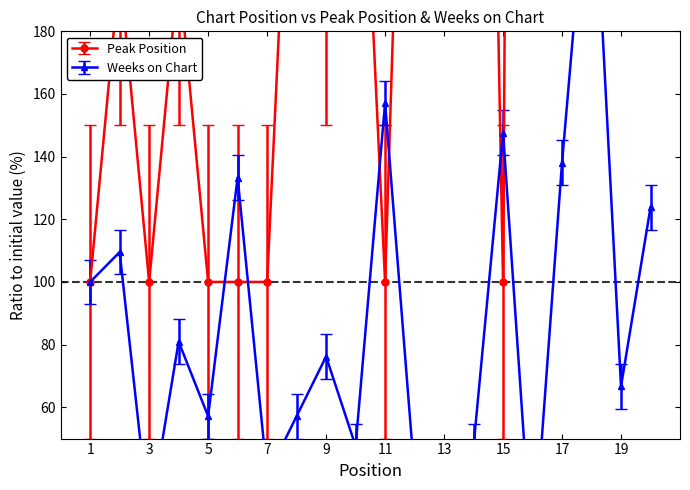

What is the sum of all Weeks on Chart values?

1571.4